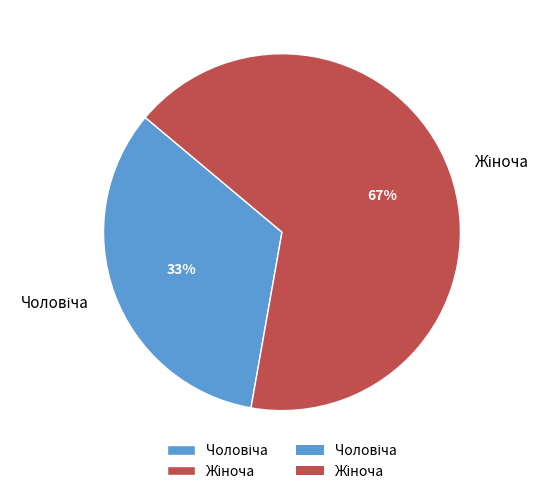

Is there any slice that represents more than half of the pie?

Yes